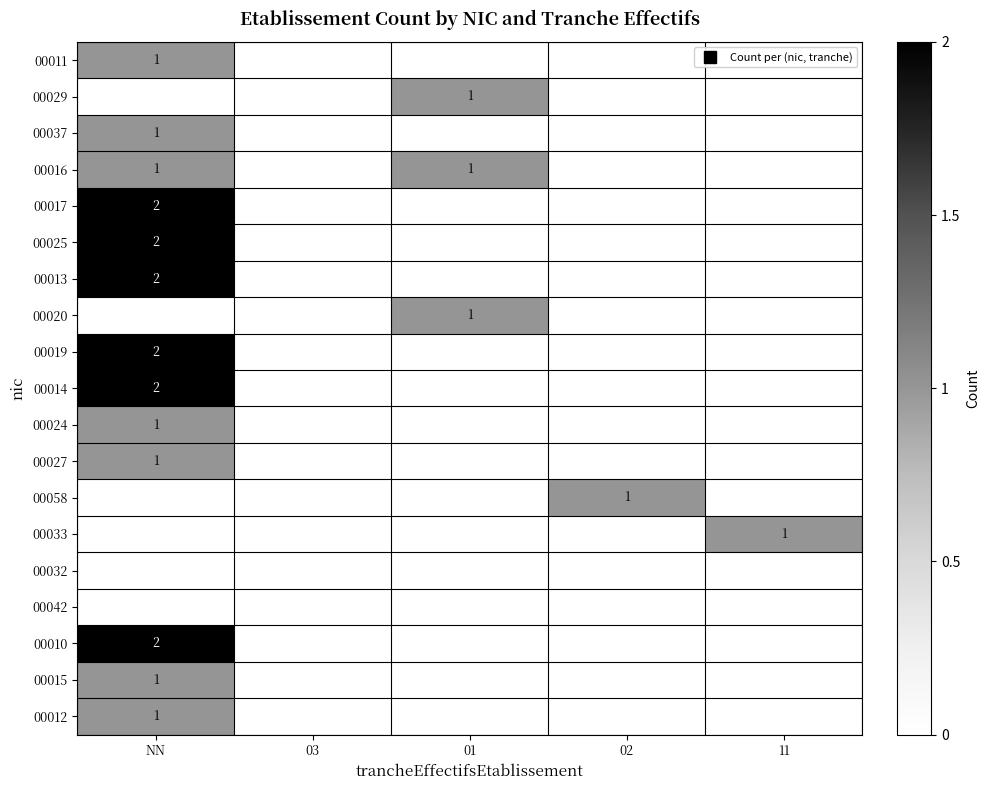

Rank the series at 01 from lowest to highest value.

00011, 00037, 00017, 00025, 00013, 00019, 00014, 00024, 00027, 00058, 00033, 00032, 00042, 00010, 00015, 00012, 00029, 00016, 00020